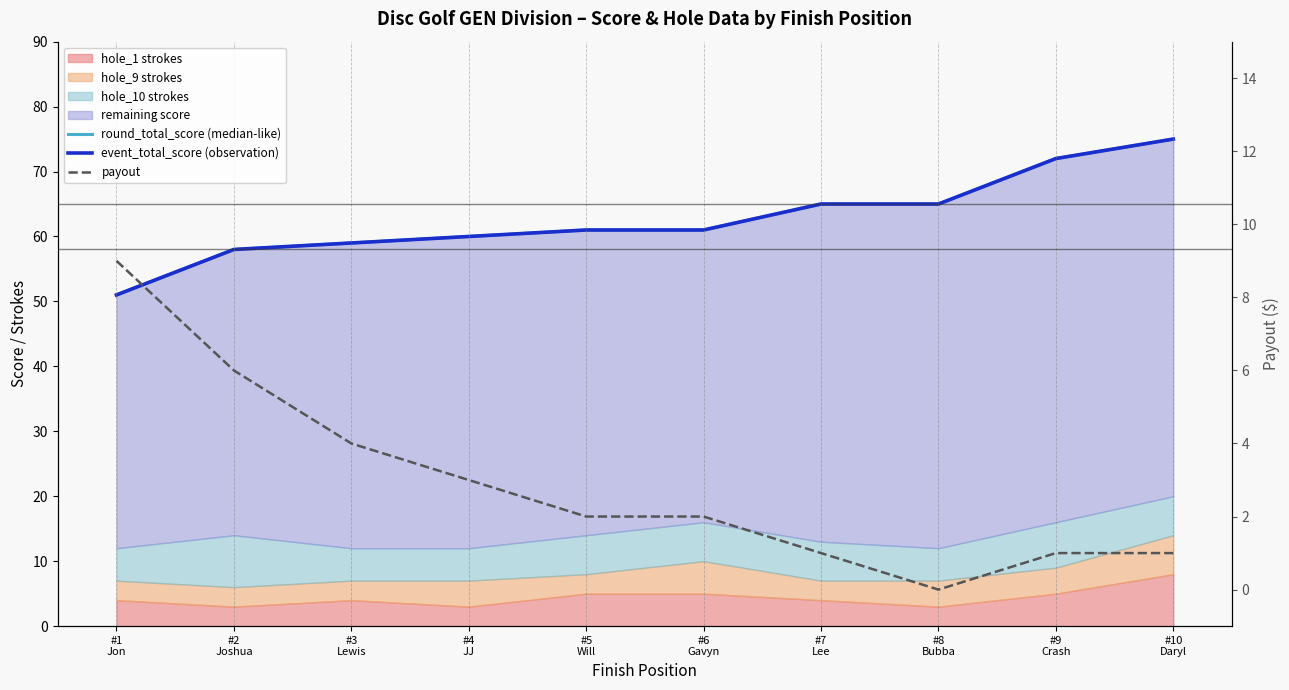

What is the difference between the second highest and minimum values in the payout series?

6